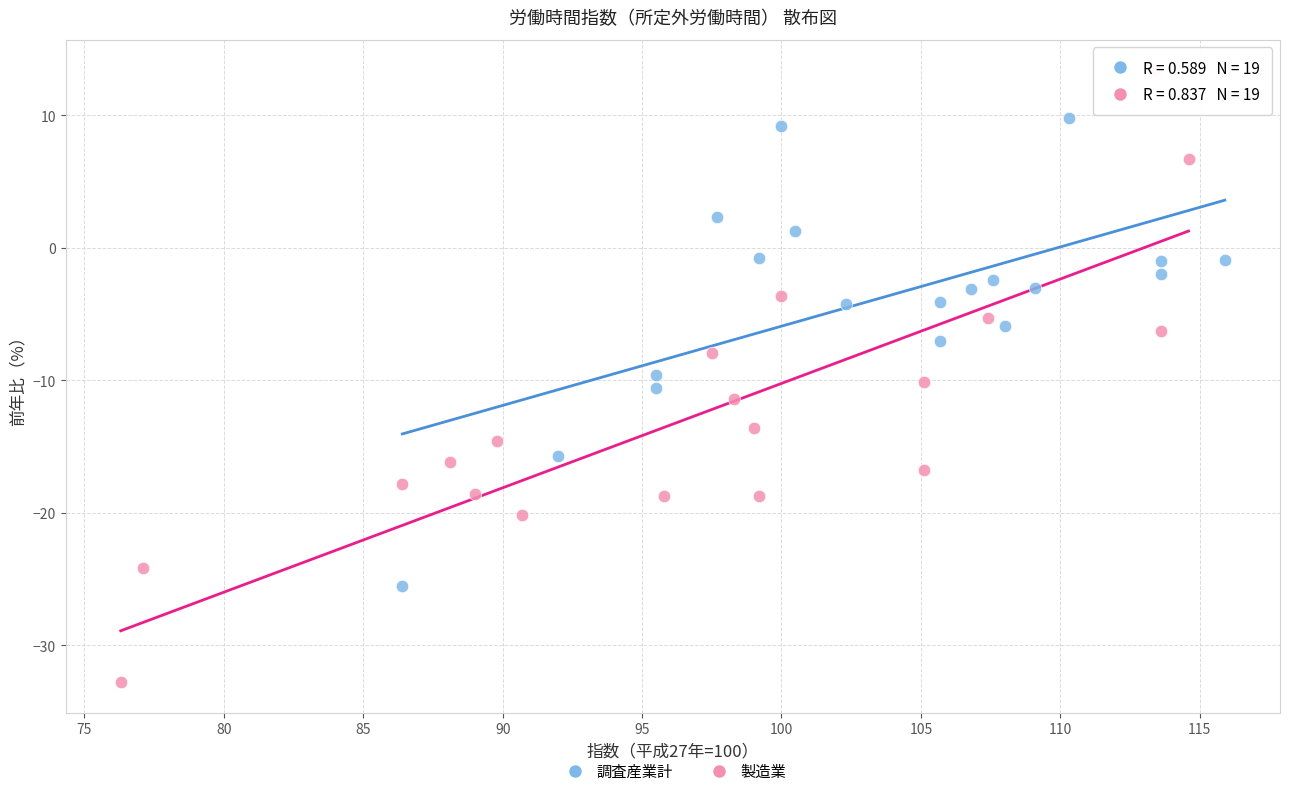

What are all the series names shown in the legend?

調査産業計, 製造業